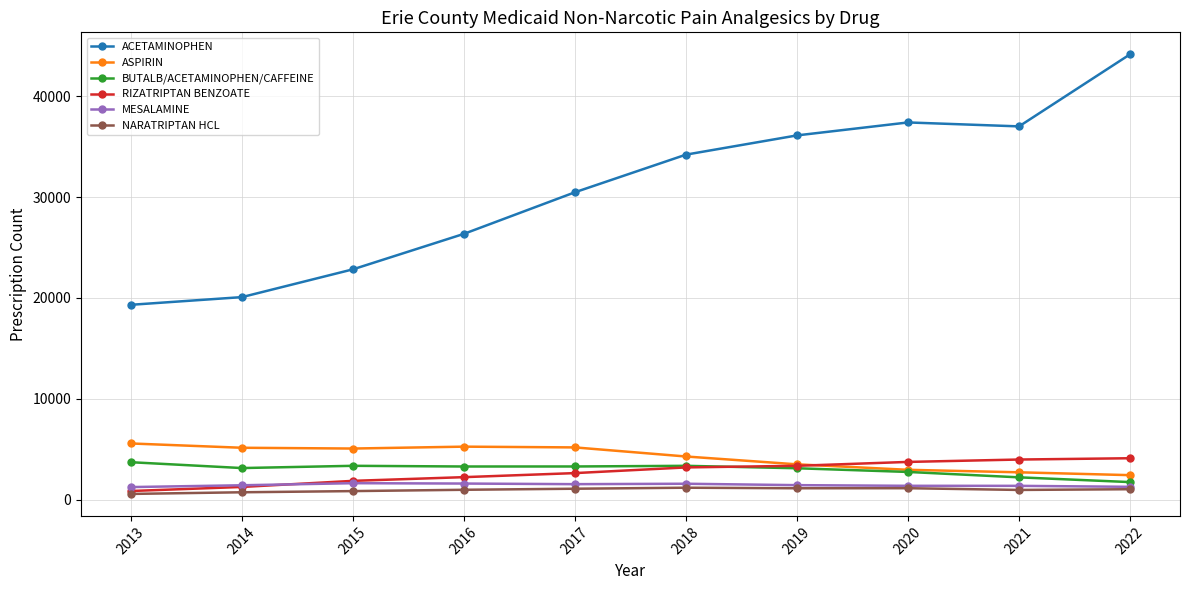

Which series has the largest total across all categories?

ACETAMINOPHEN